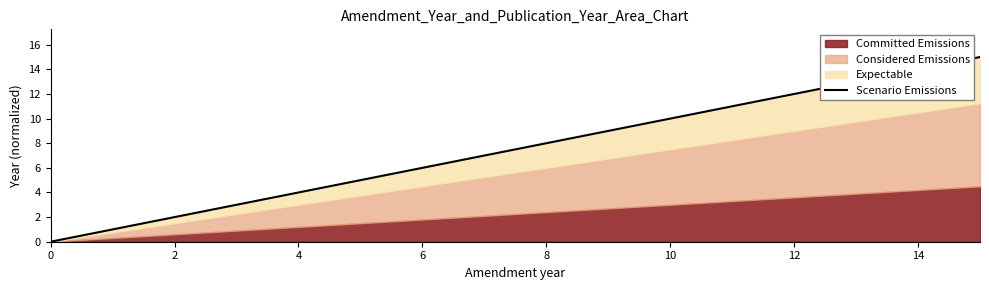

What is the value of the 4th point from the left?

3